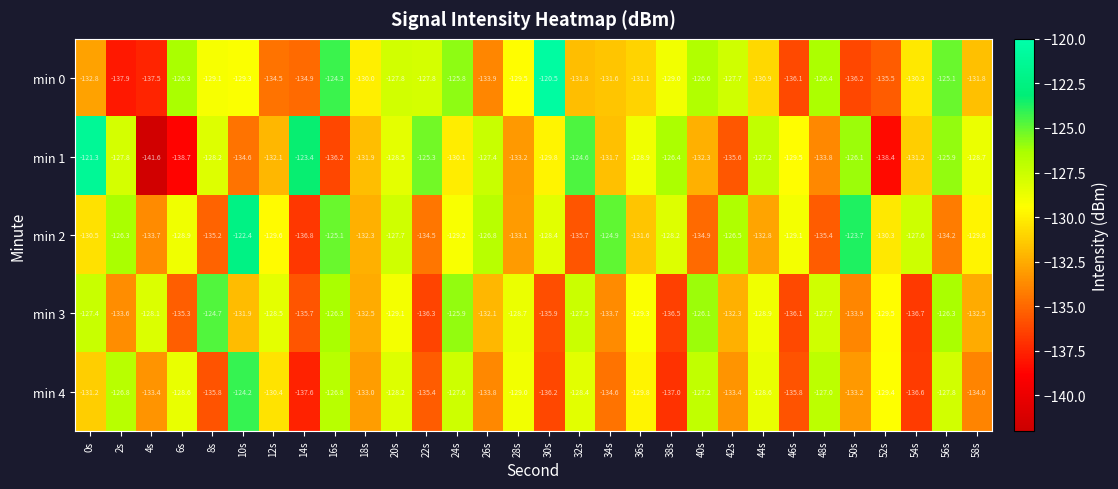

What is the difference between the maximum and minimum values in the min 1 series?

20.3